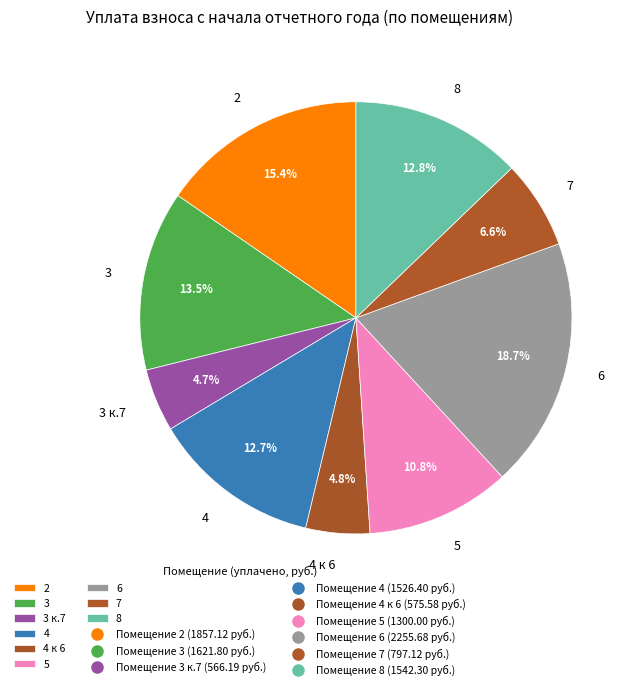

To the nearest percent, what is the difference between the 3 and 5 slice percentages?

3%